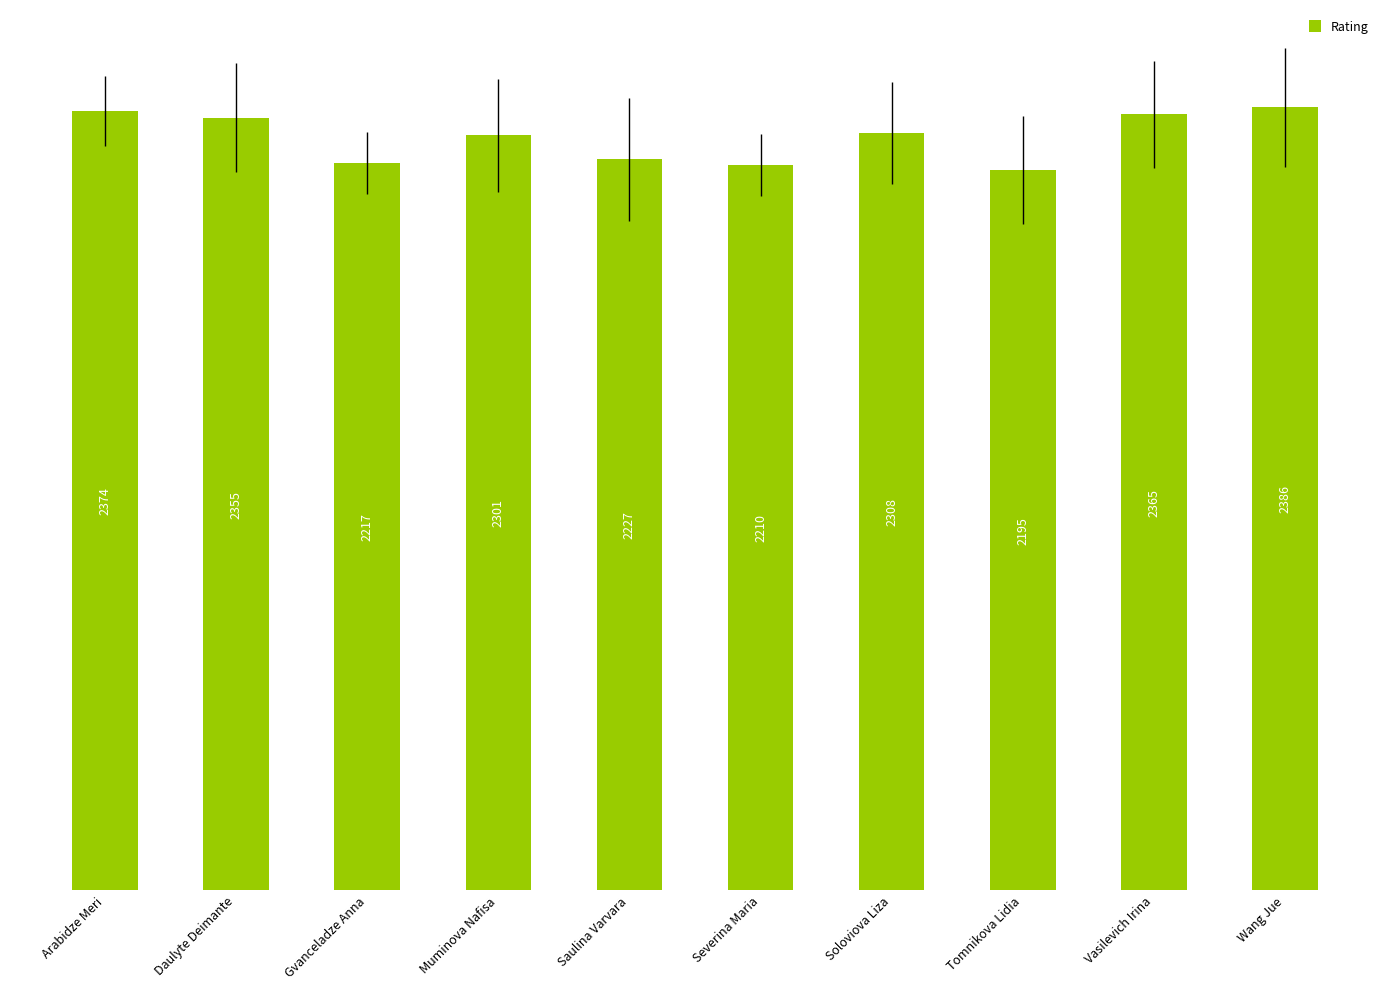

What is the sum of the values at Vasilevich Irina and Daulyte Deimante?

4720